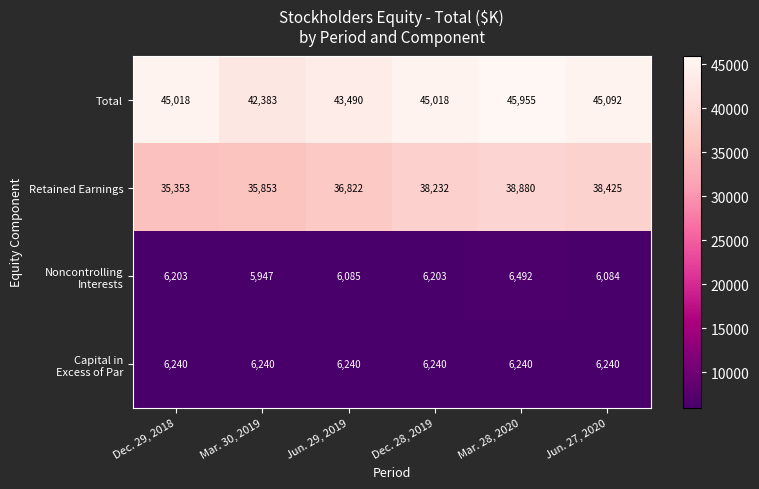

The value of Total at Mar. 30, 2019 is 58288. True or false?

False